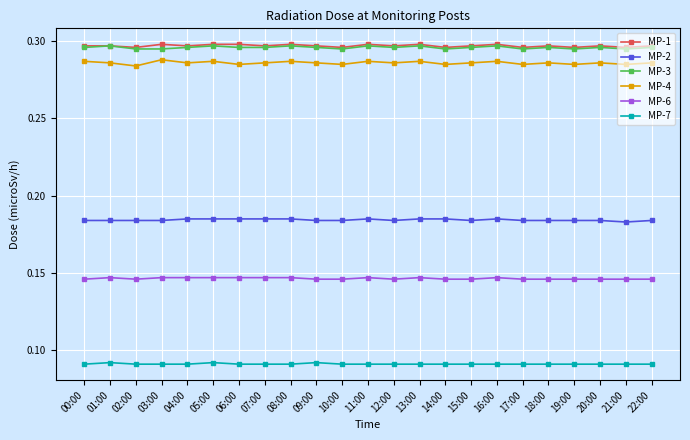

What position from the right is 17:00?

6